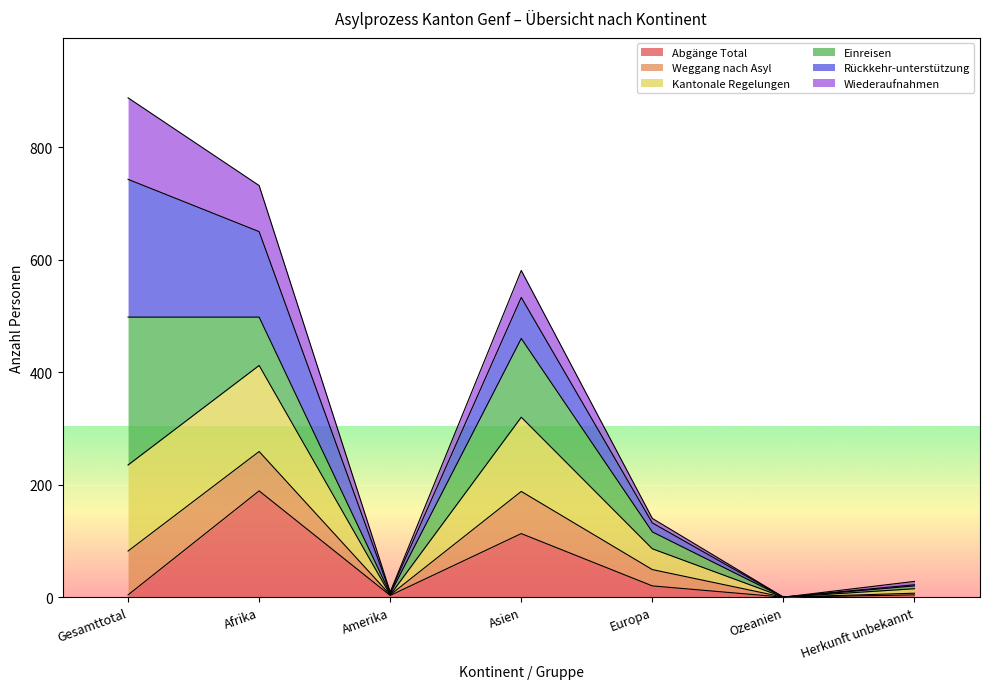

The Weggang nach Asyl series shows 302 at Afrika. True or false?

False